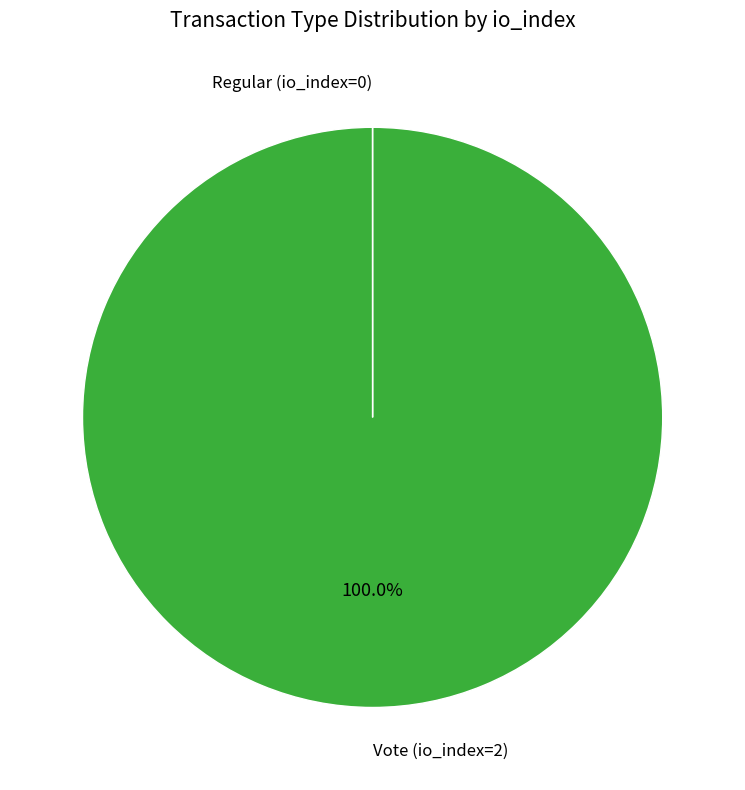

To the nearest percent, what is the average slice percentage?

50%